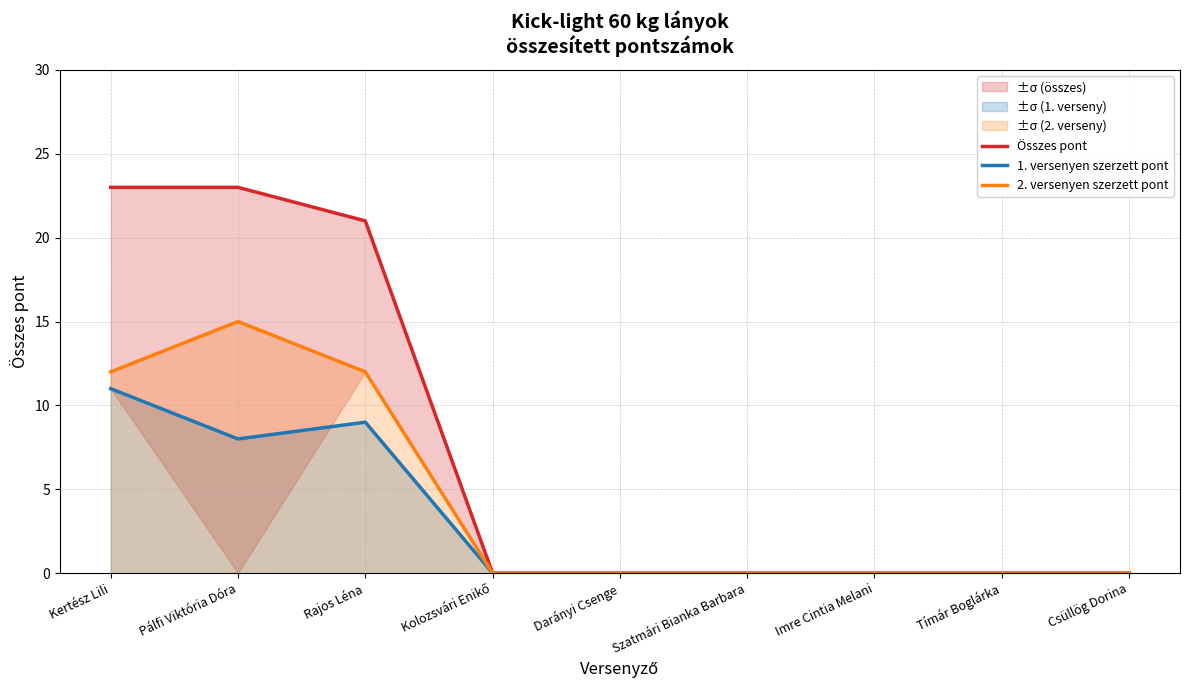

True or false: 2. versenyen szerzett pont has more than 0 interior local peaks.

True